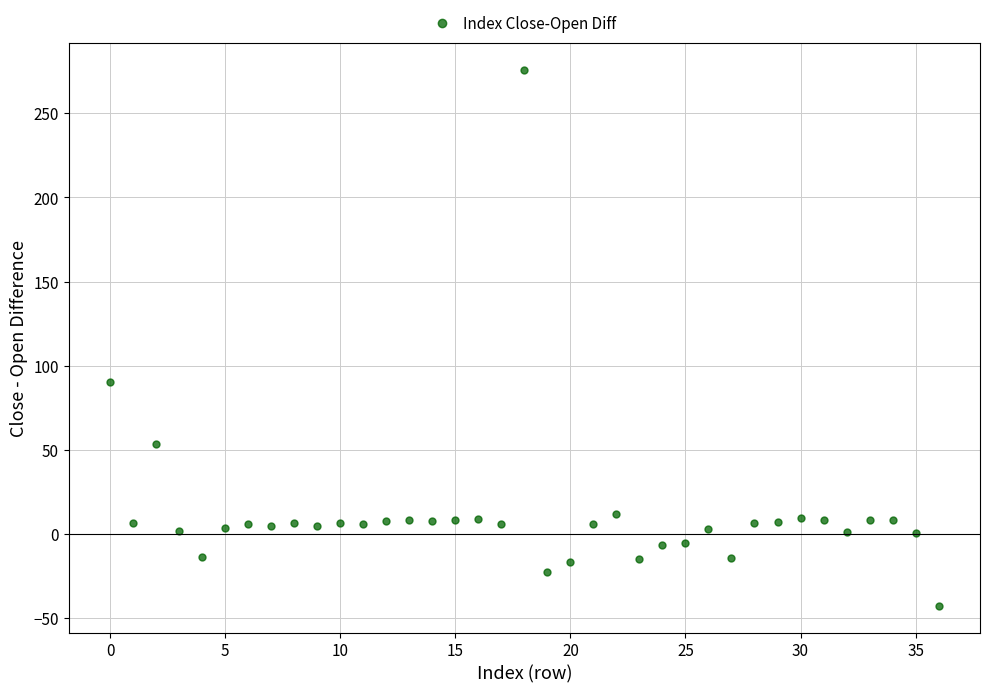

What is the range of Y values (max minus min)?

318.4